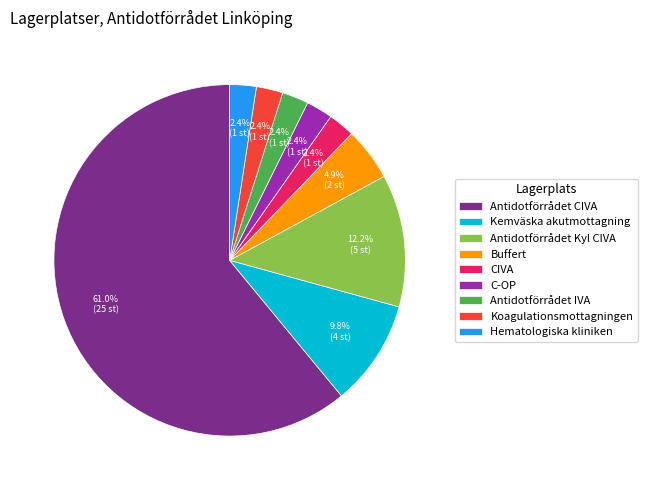

What percentage do C-OP and Buffert together represent?

7.3%